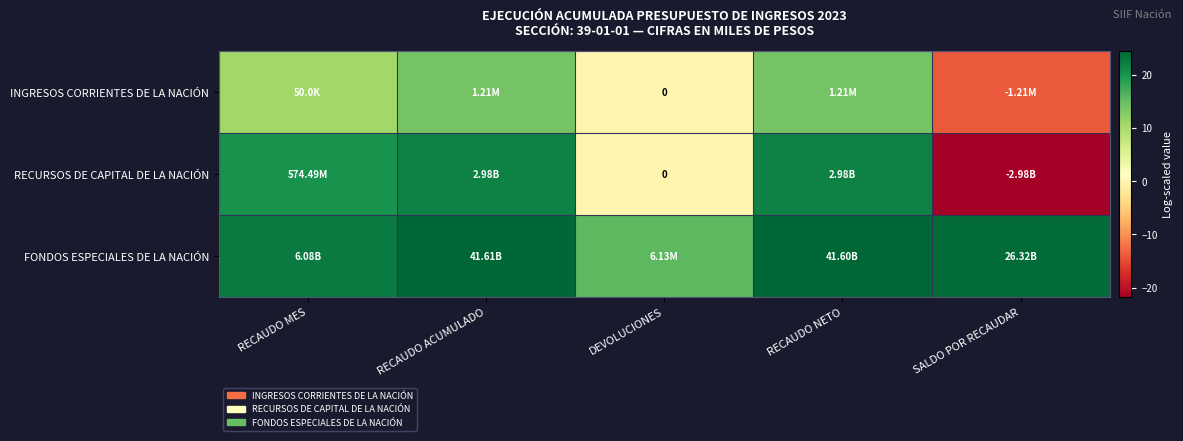

Which category has the highest value in the RECURSOS DE CAPITAL DE LA NACIÓN series?

RECAUDO ACUMULADO